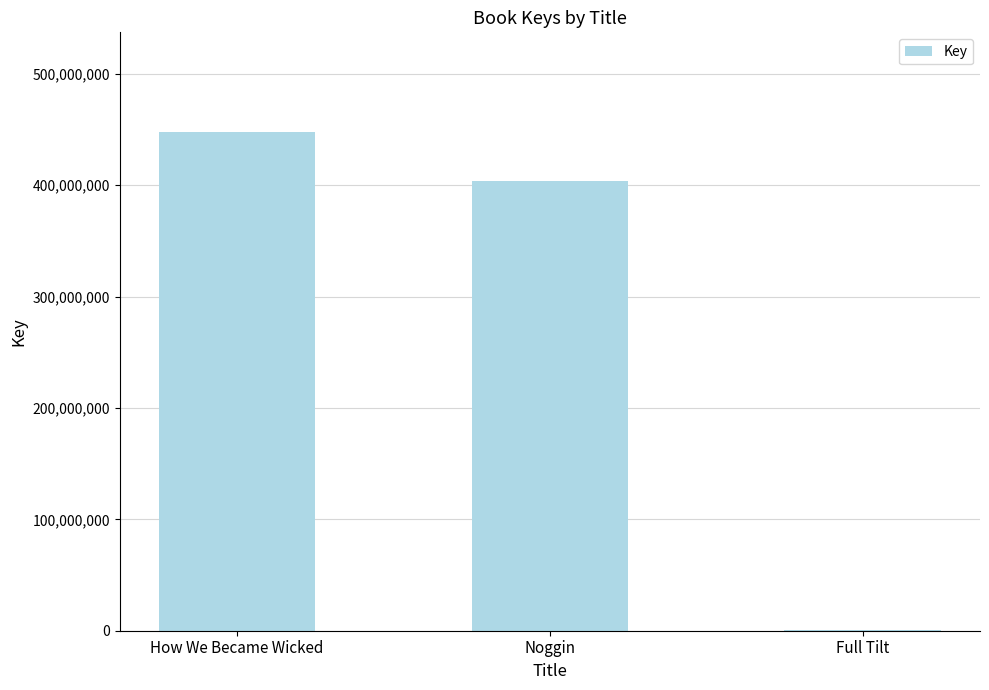

Where does the data first go above 403385077?

How We Became Wicked